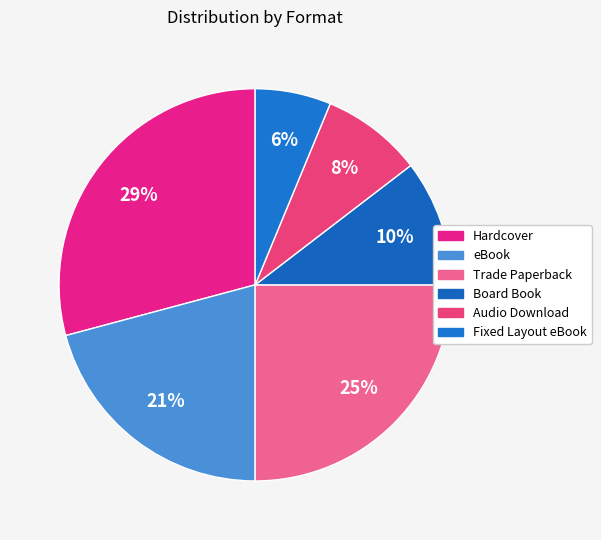

How many slices are in this pie chart?

6